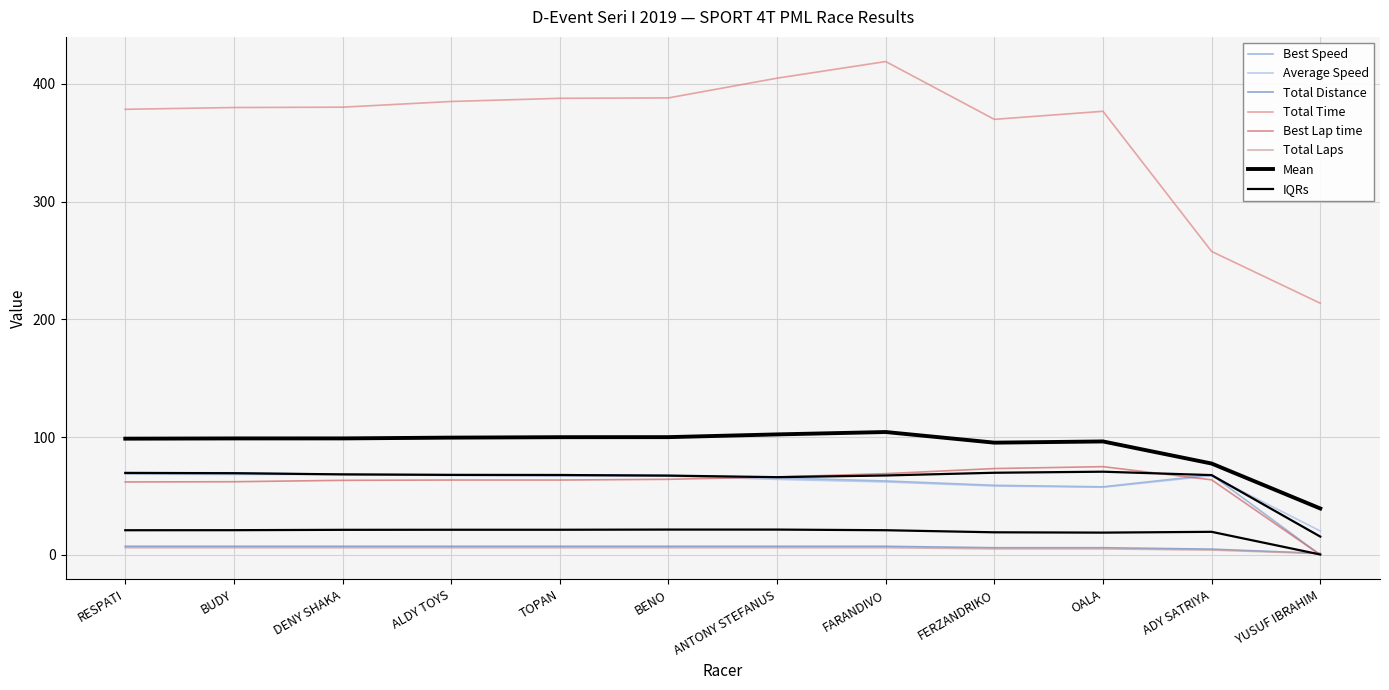

Where do Total Laps and Best Speed first cross each other?

ADY SATRIYA and YUSUF IBRAHIM